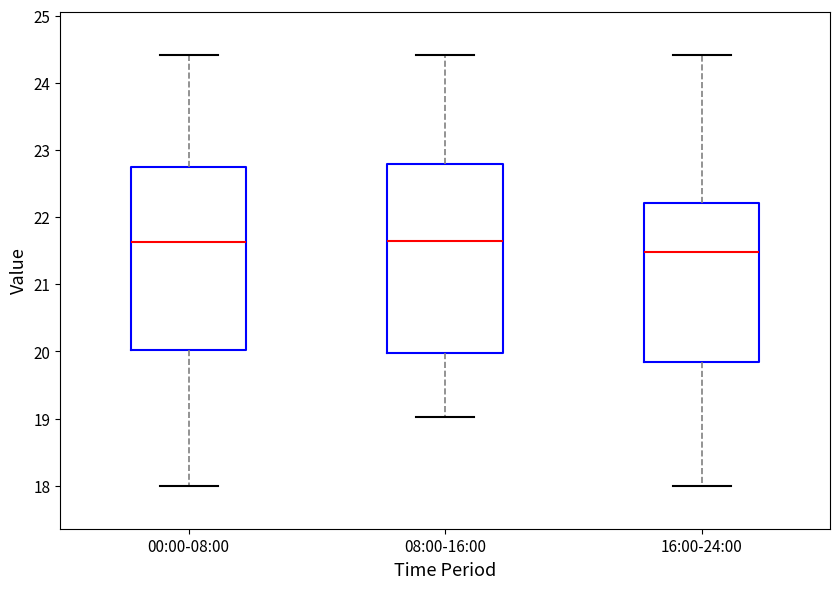

Reading left to right, transcribe this box plot: for each box, give where its median line is, the range the box spans, and where its two whiskers end, as read against the y-axis. The values are not printed on the chart, so give them approximately, as read against the axis.

00:00-08:00: median 21.6, box 20.0 to 22.8, whiskers 18.0 to 24.4
08:00-16:00: median 21.6, box 20.0 to 22.8, whiskers 19.0 to 24.4
16:00-24:00: median 21.5, box 19.8 to 22.2, whiskers 18.0 to 24.4